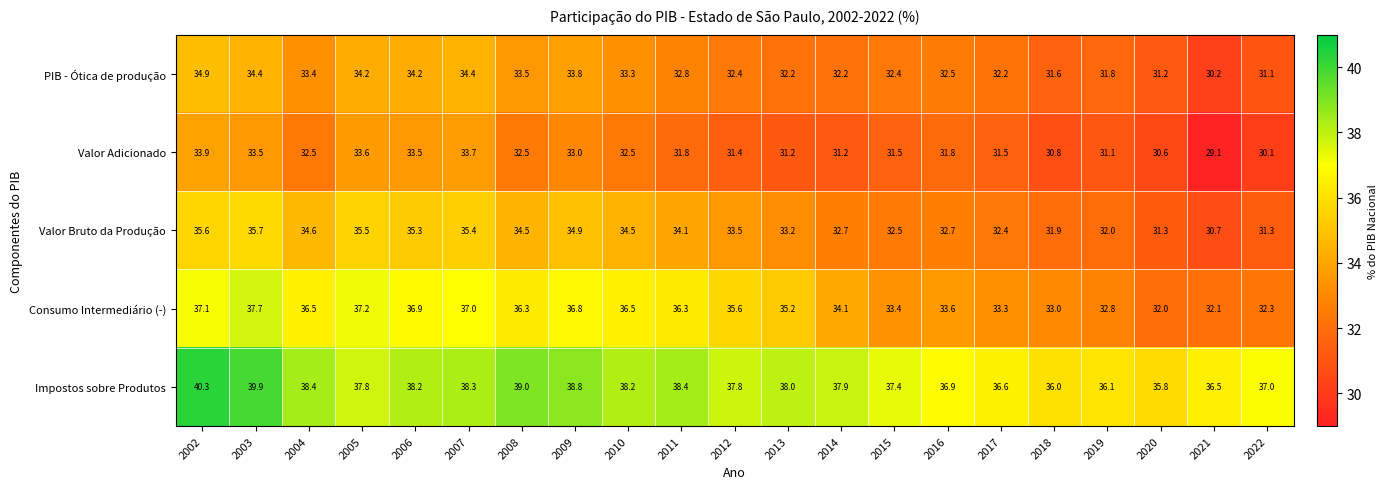

What is the difference between the Valor Adicionado values at 2020 and 2011?

1.2